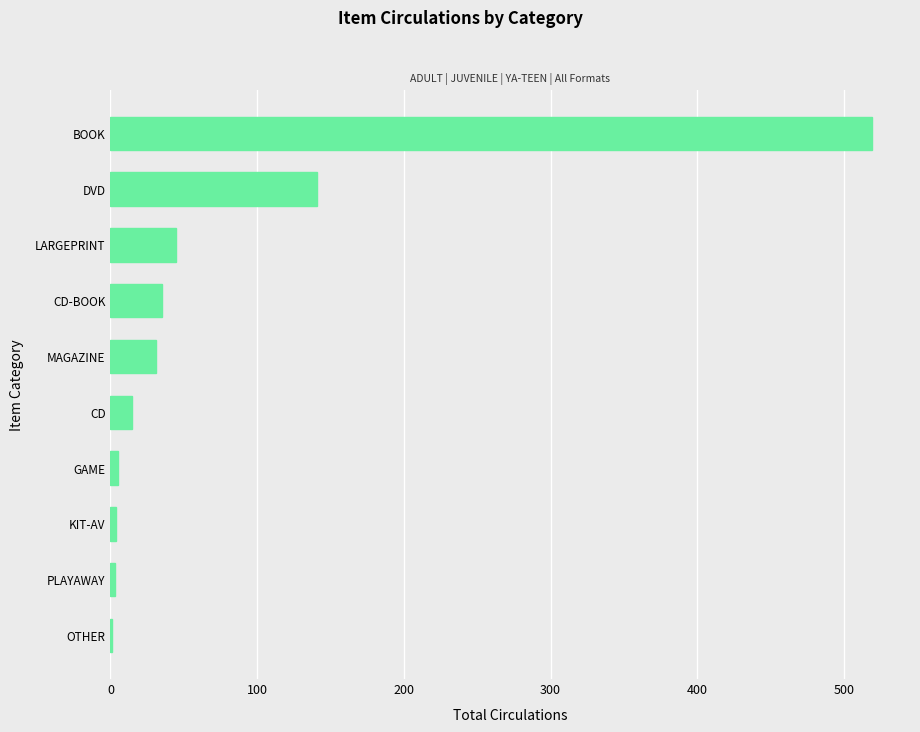

The value at BOOK is 519. True or false?

True